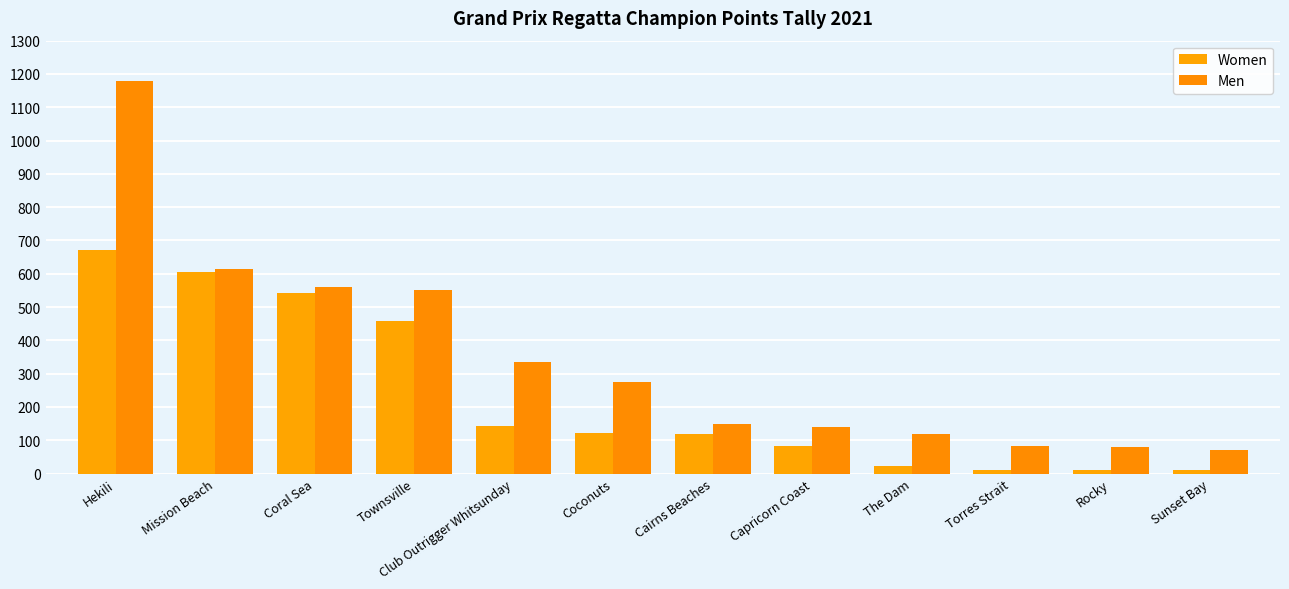

What is the difference between the maximum and minimum values in the Women series?

660